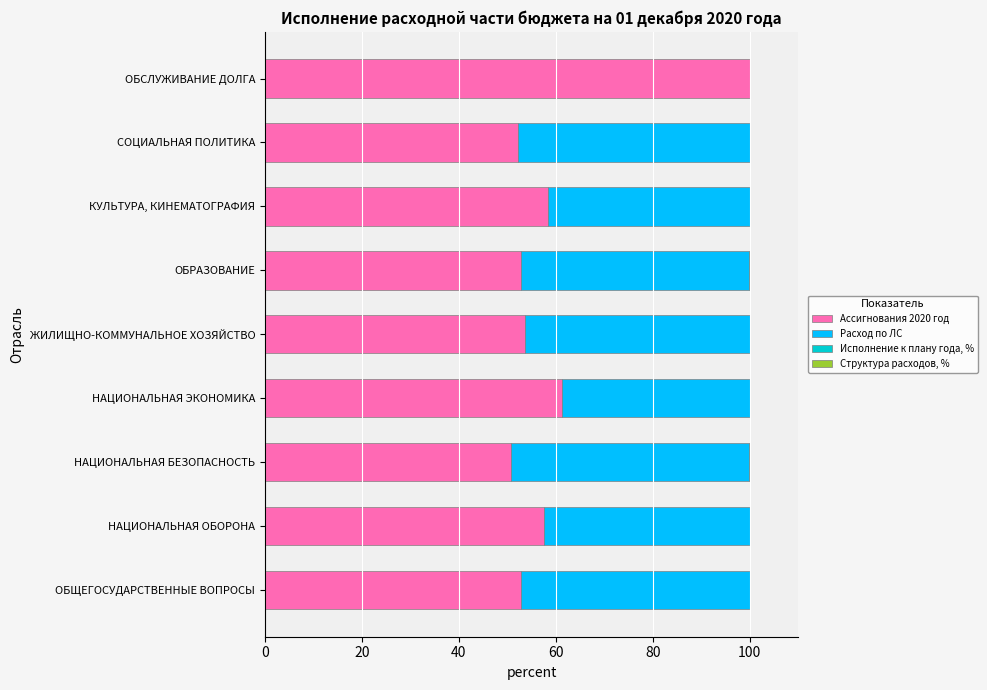

What is the total value across all series at ОБСЛУЖИВАНИЕ ДОЛГА?

100.0